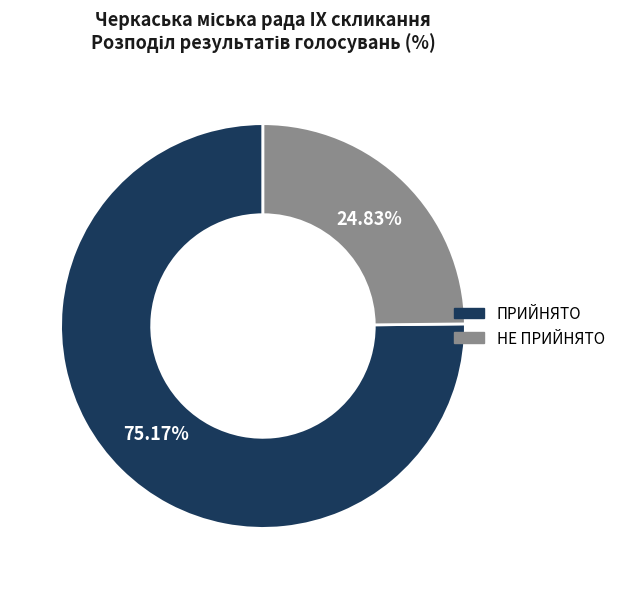

The НЕ ПРИЙНЯТО slice represents 39% of the pie. True or false?

False